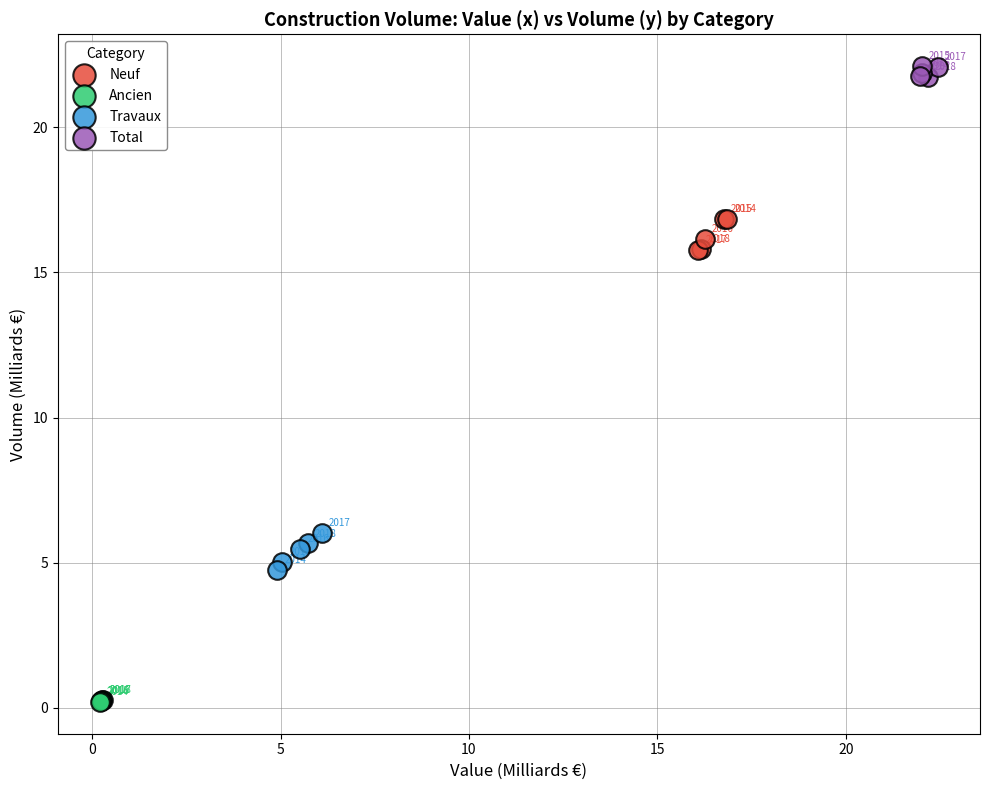

Which series reaches the minimum Y coordinate?

Ancien